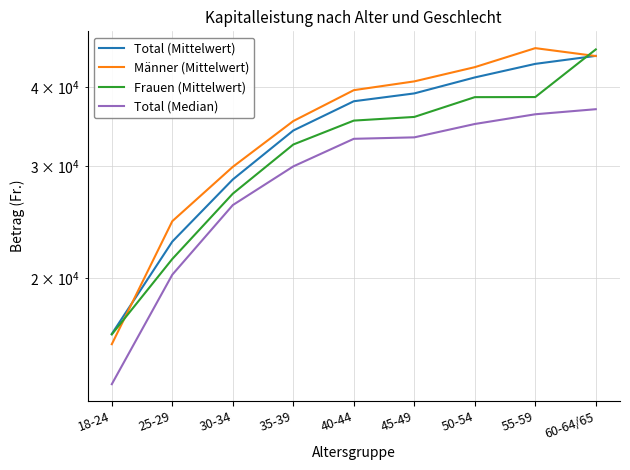

Which category has the lowest value across all series?

18-24